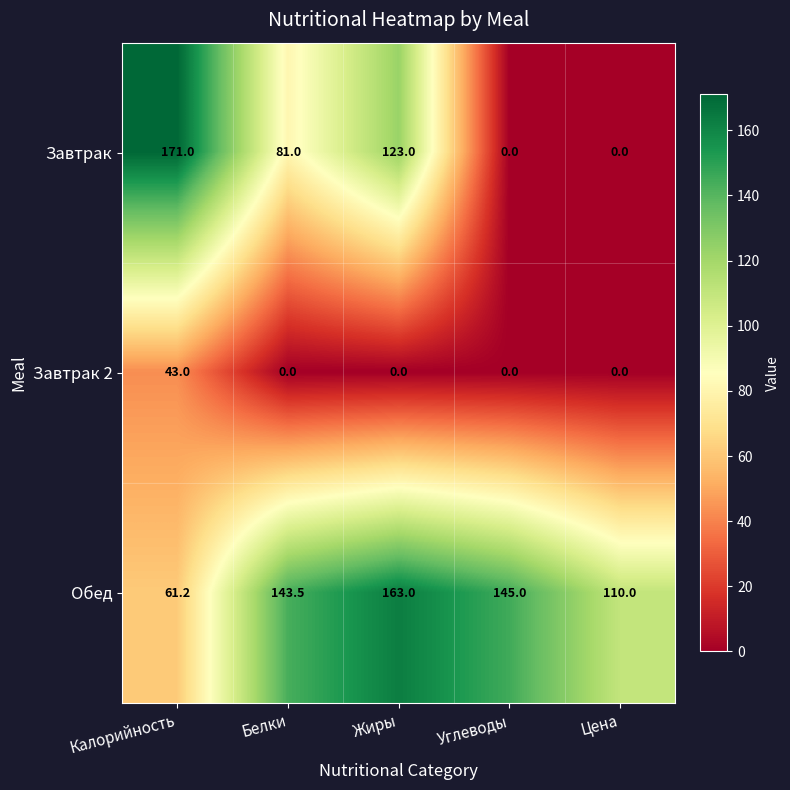

At which category is the sum across all series the highest?

Жиры